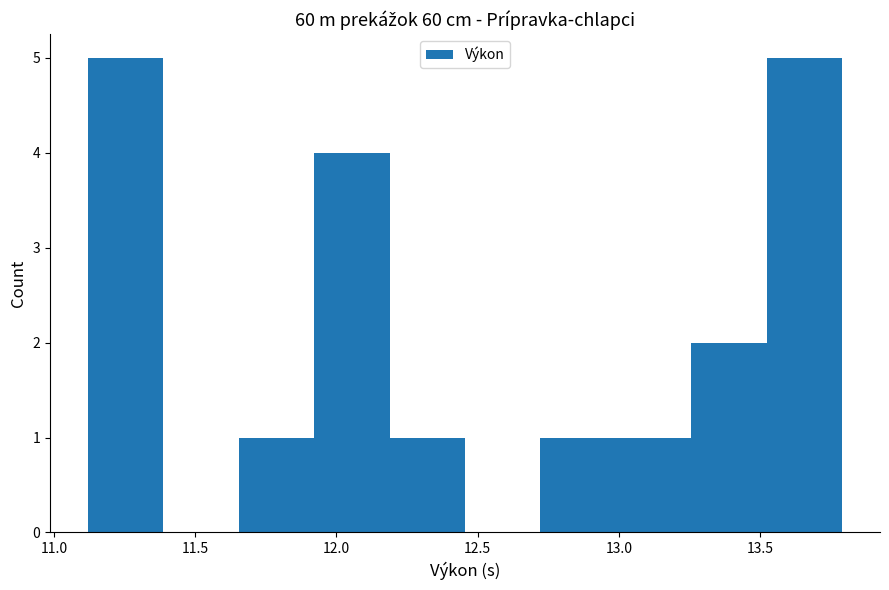

Reading left to right, list every bar in this chart as the range it spans on the x-axis followed by its height. Neither the bar edges nor the heights are printed on the chart, so give them approximately, as read against the axes.

11.10 to 11.40: 5
11.40 to 11.65: 0
11.65 to 11.90: 1
11.90 to 12.20: 4
12.20 to 12.45: 1
12.45 to 12.70: 0
12.70 to 13.00: 1
13.00 to 13.25: 1
13.25 to 13.50: 2
13.50 to 13.80: 5